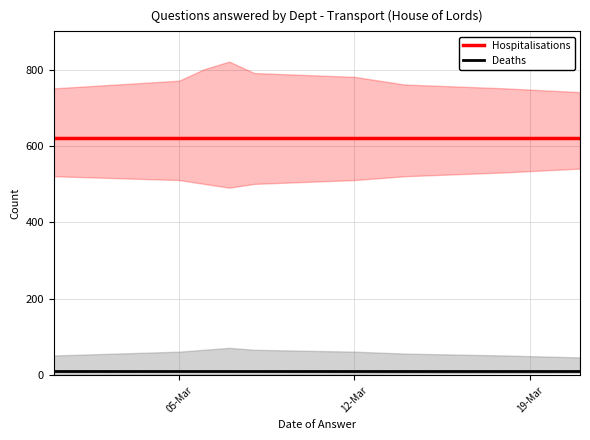

True or false: Hospitalisations and Deaths intersect in this chart.

False